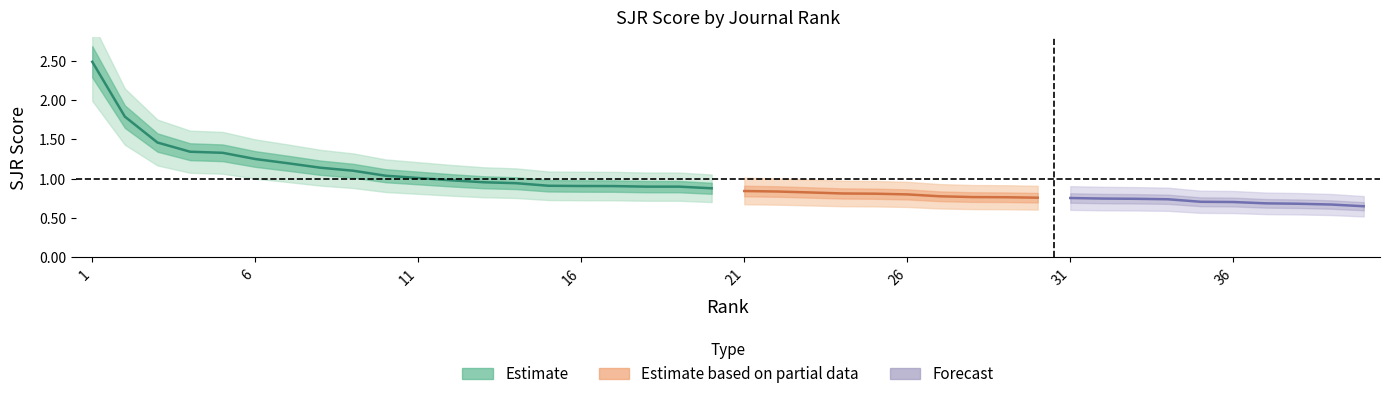

Which has a higher value, 35 or 22?

22